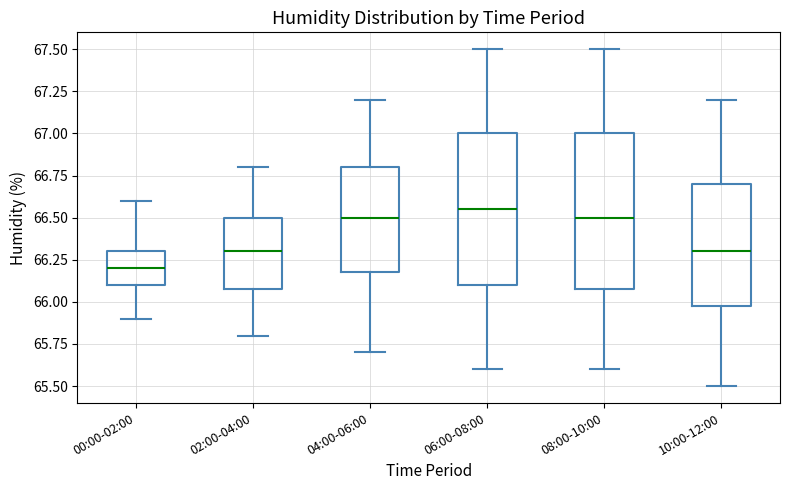

Reading left to right, read every box against the y-axis: the position of its median line, the range the box covers, and the ends of its whiskers. The values are not printed on the chart, so give them approximately, as read against the axis.

00:00-02:00: median 66.20, box 66.10 to 66.30, whiskers 65.90 to 66.60
02:00-04:00: median 66.30, box 66.10 to 66.50, whiskers 65.80 to 66.80
04:00-06:00: median 66.50, box 66.20 to 66.80, whiskers 65.70 to 67.20
06:00-08:00: median 66.55, box 66.10 to 67.00, whiskers 65.60 to 67.50
08:00-10:00: median 66.50, box 66.10 to 67.00, whiskers 65.60 to 67.50
10:00-12:00: median 66.30, box 66.00 to 66.70, whiskers 65.50 to 67.20